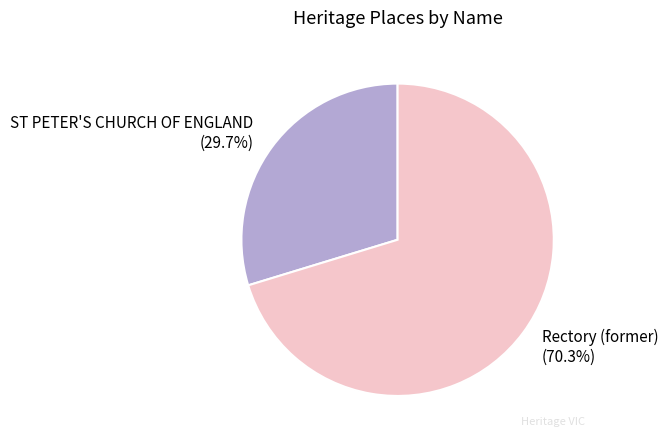

Do ST PETER'S CHURCH OF ENGLAND and Rectory (former) together represent more than half of the pie?

Yes